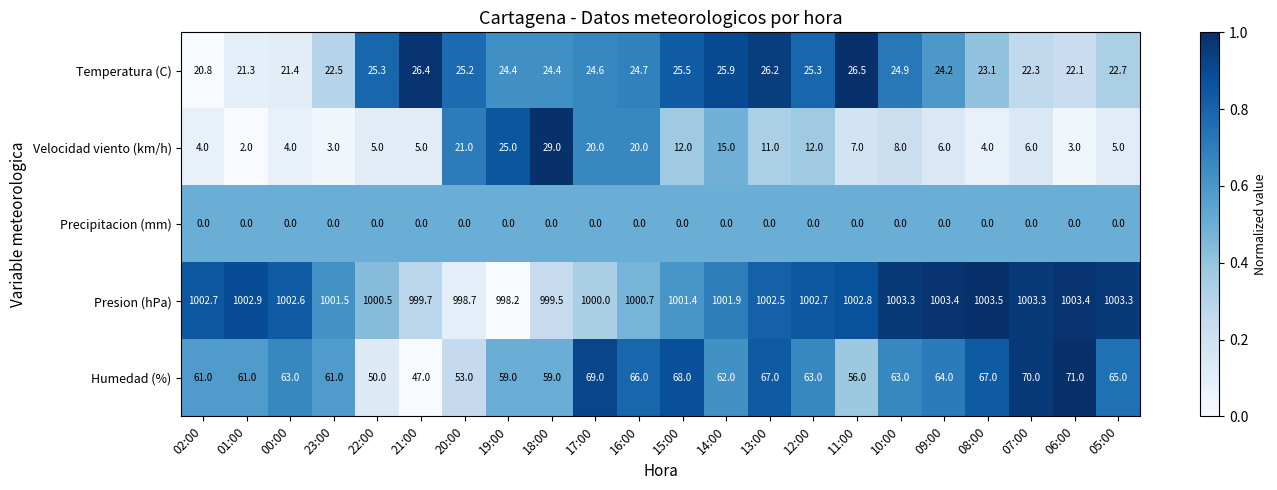

The value of Humedad (%) at 22:00 is 0.1. True or false?

True